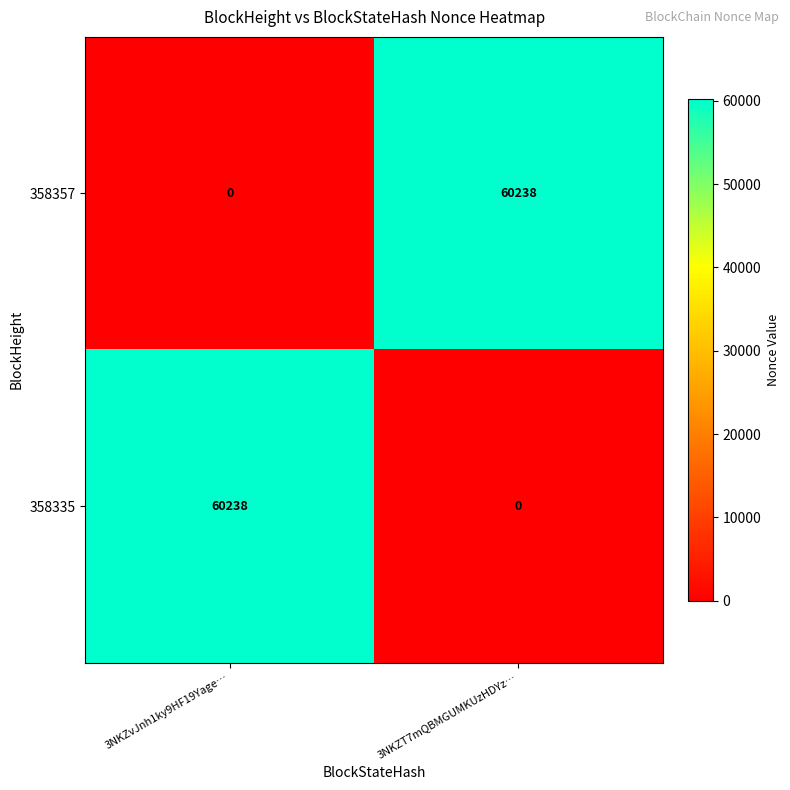

What value does the 358335 series have at 3NKZvJnh1ky9HF19Yage…, to the nearest 50?

60250